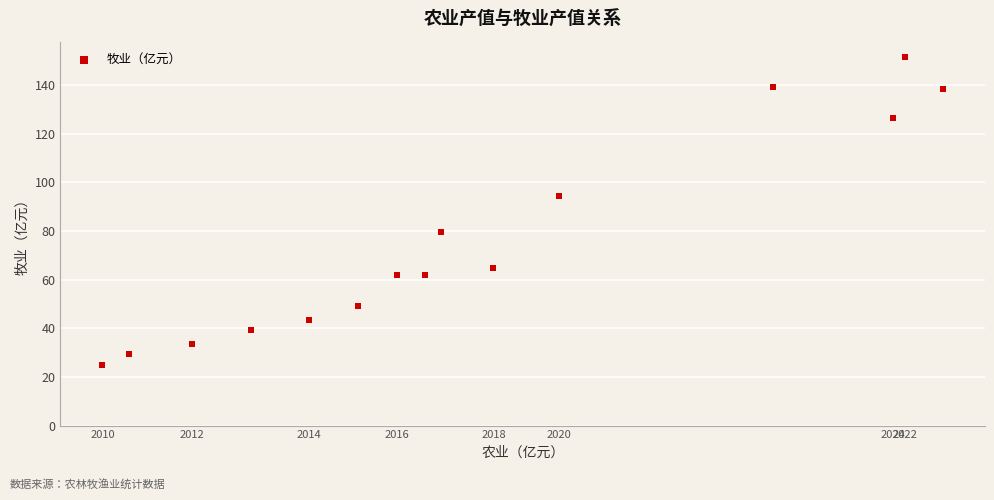

What Y value in the scatter plot is closest to 88?

94.3